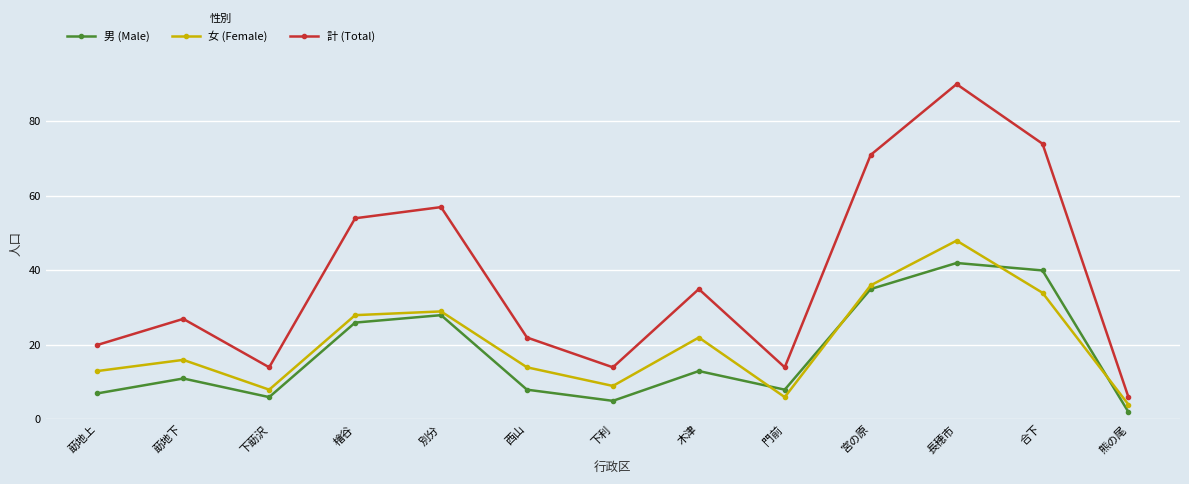

Which category has the lowest value across all series?

熊の尾